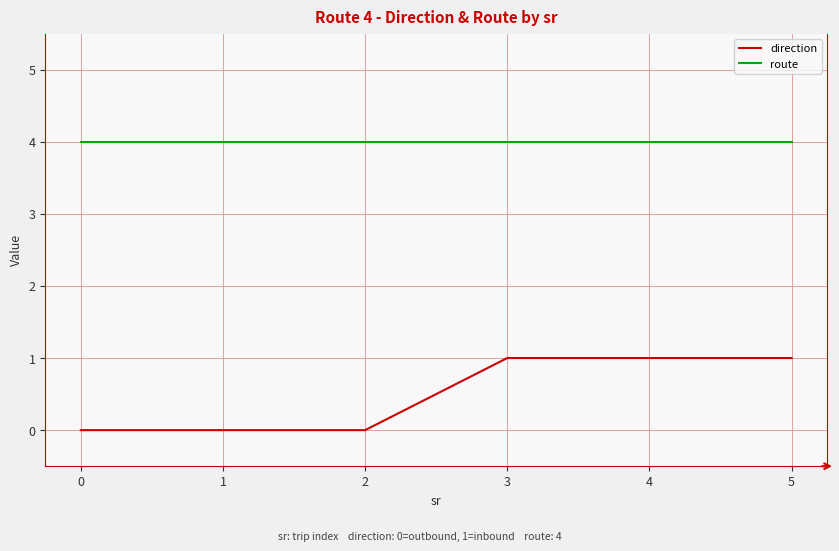

True or false: route and direction intersect in this chart.

False